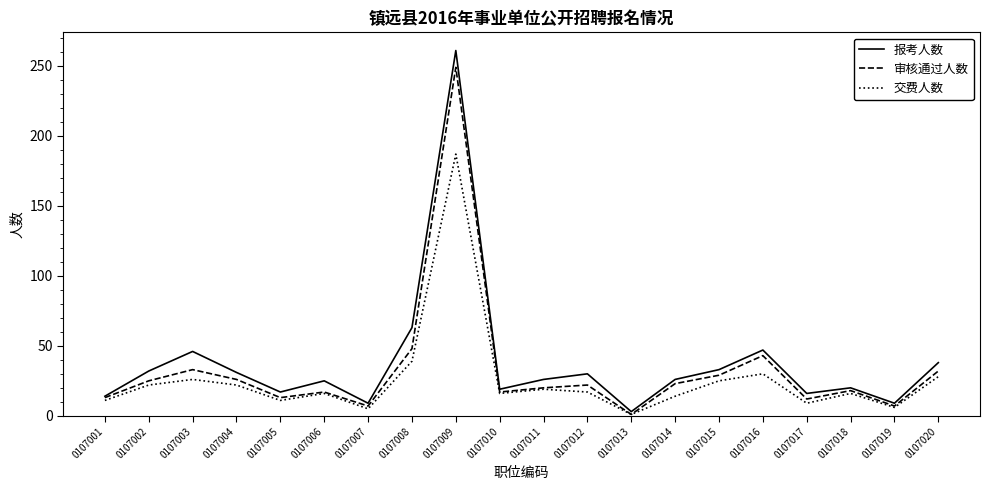

What is the average value of the 报考人数 series?

38